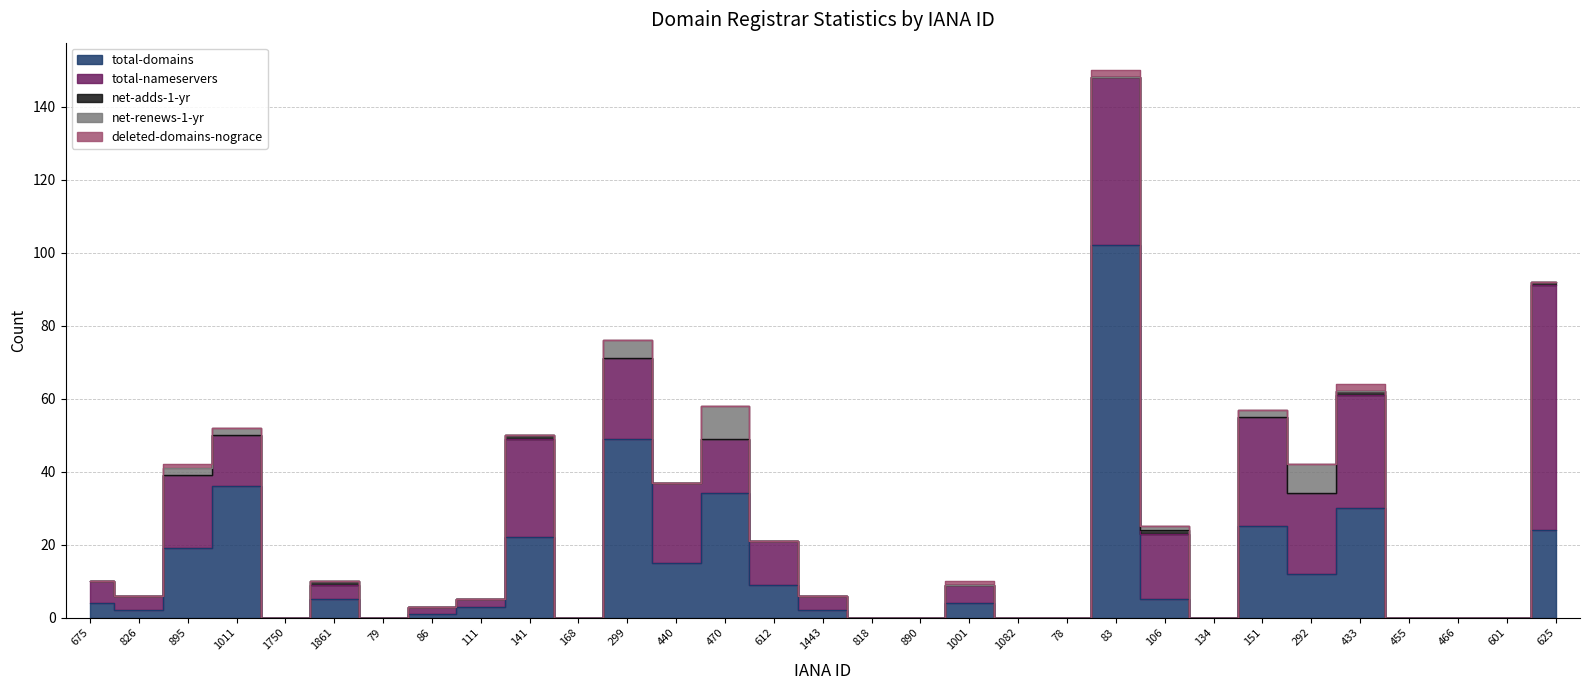

What are all the series names shown in the legend?

total-domains, total-nameservers, net-adds-1-yr, net-renews-1-yr, deleted-domains-nograce